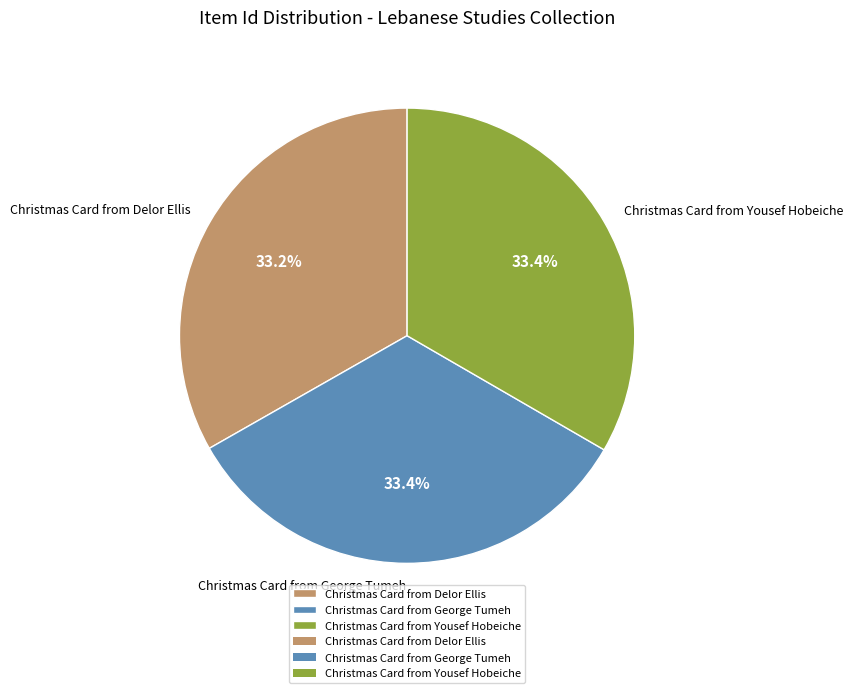

What percentage do Christmas Card from George Tumeh and Christmas Card from Delor Ellis together represent?

66.6%